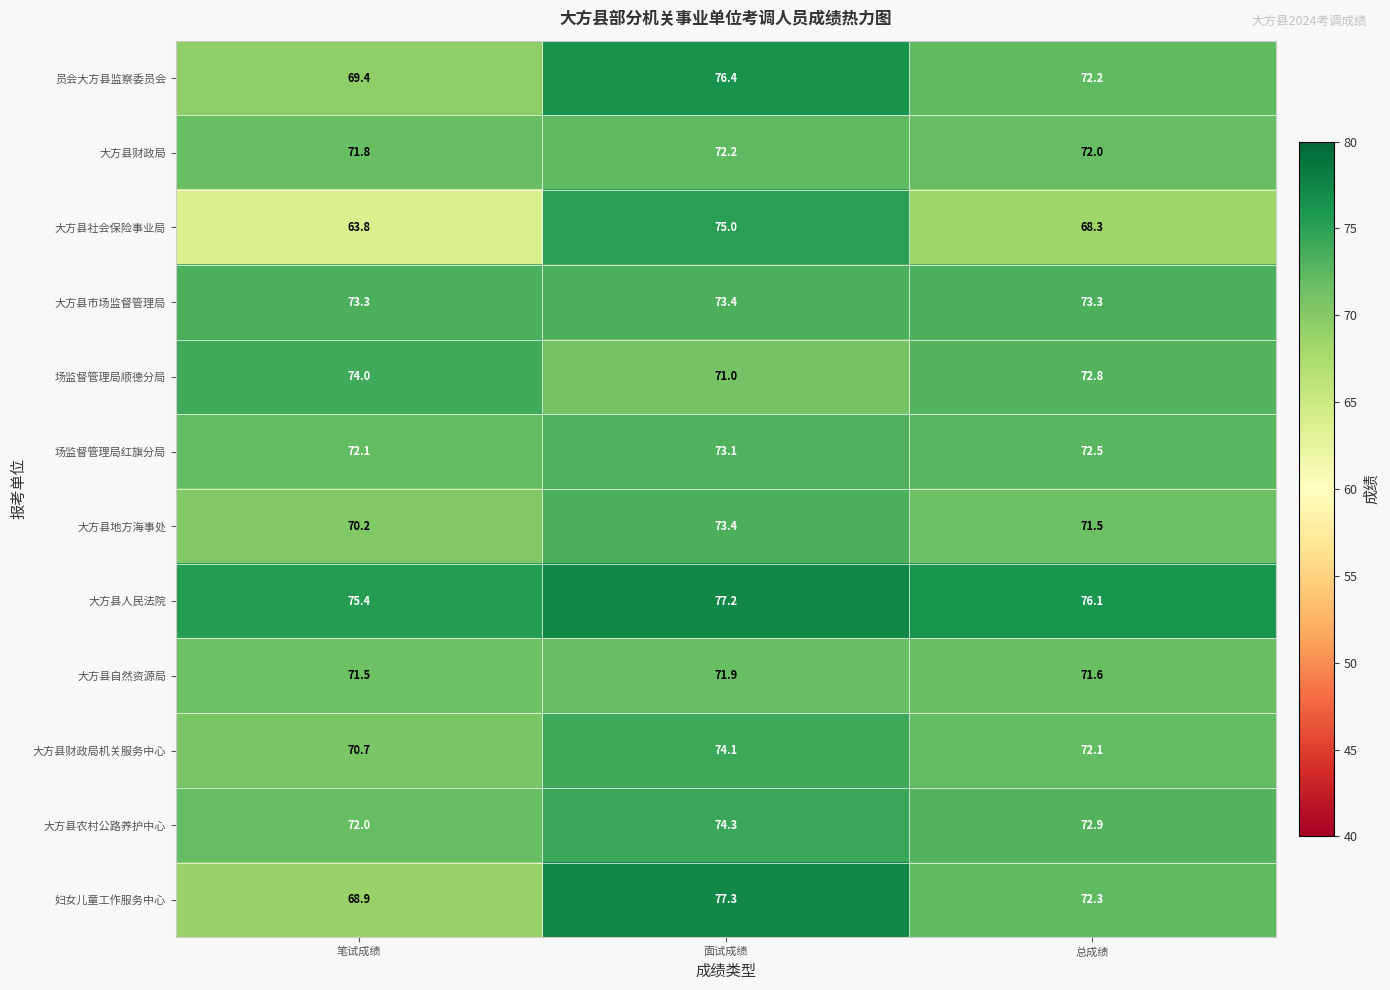

What is the difference between the 大方县财政局机关服务中心 values at 面试成绩 and 笔试成绩?

3.4